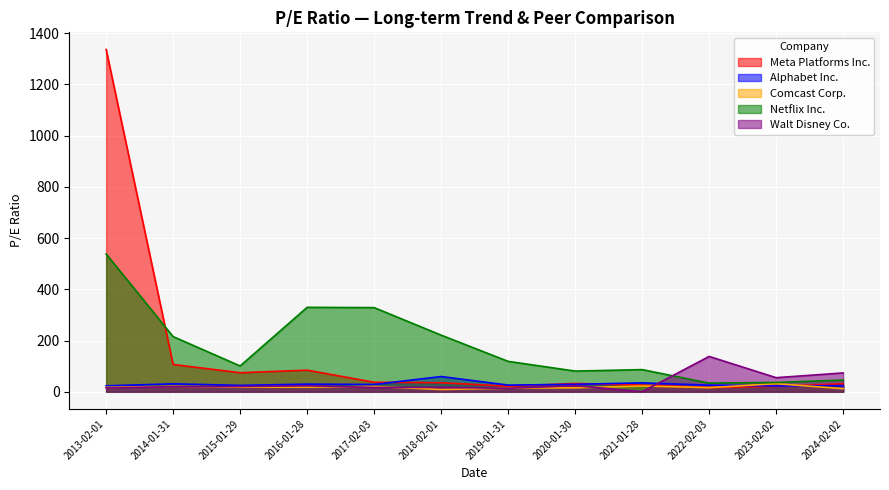

What are all the series names shown in the legend?

Meta Platforms Inc., Alphabet Inc., Comcast Corp., Netflix Inc., Walt Disney Co.